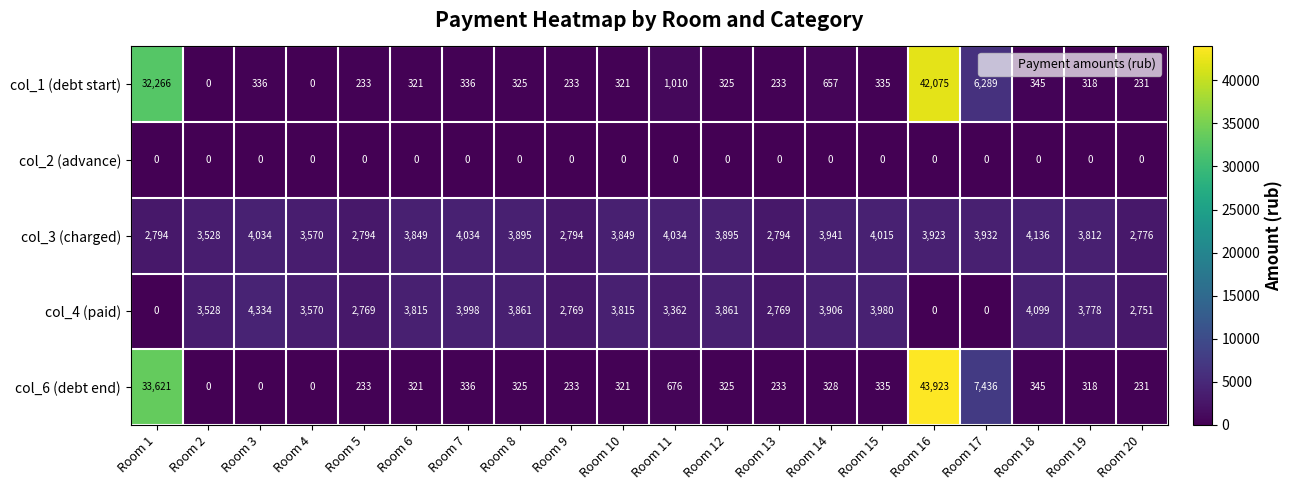

What is the difference between the highest and lowest values at Room 16?

43923